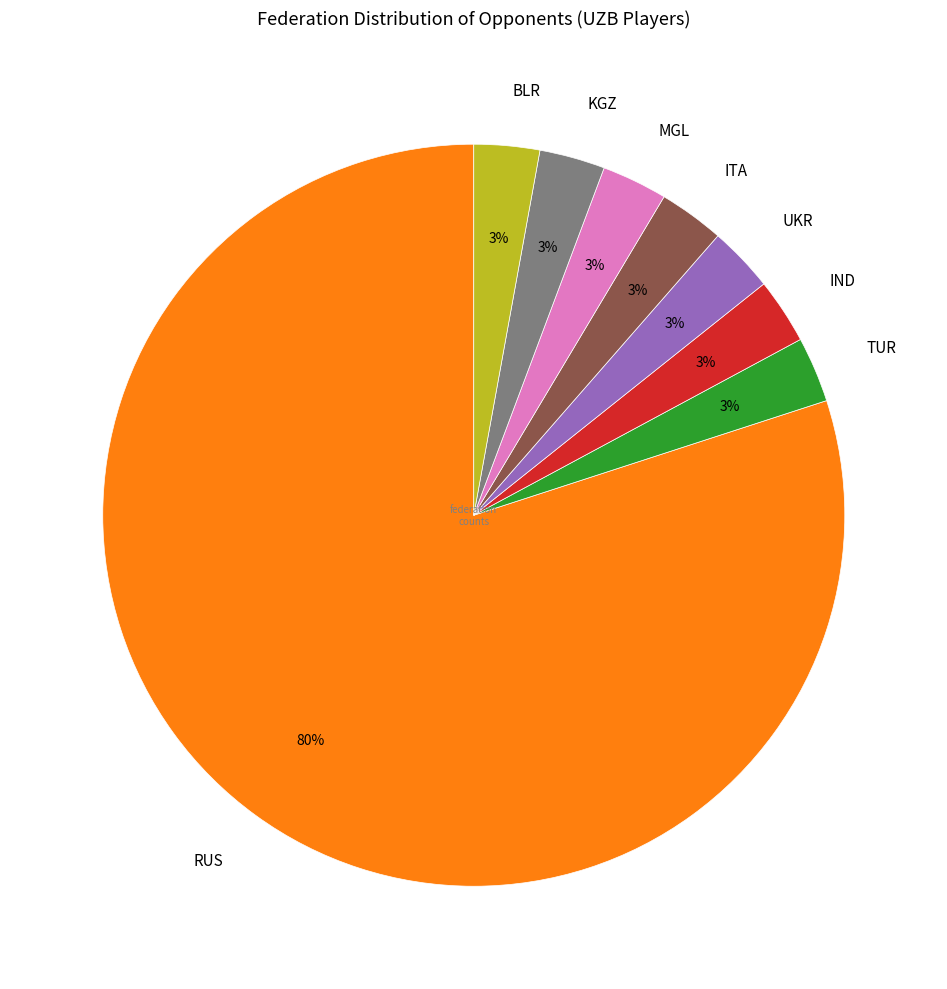

Count the number of slices in the pie.

8